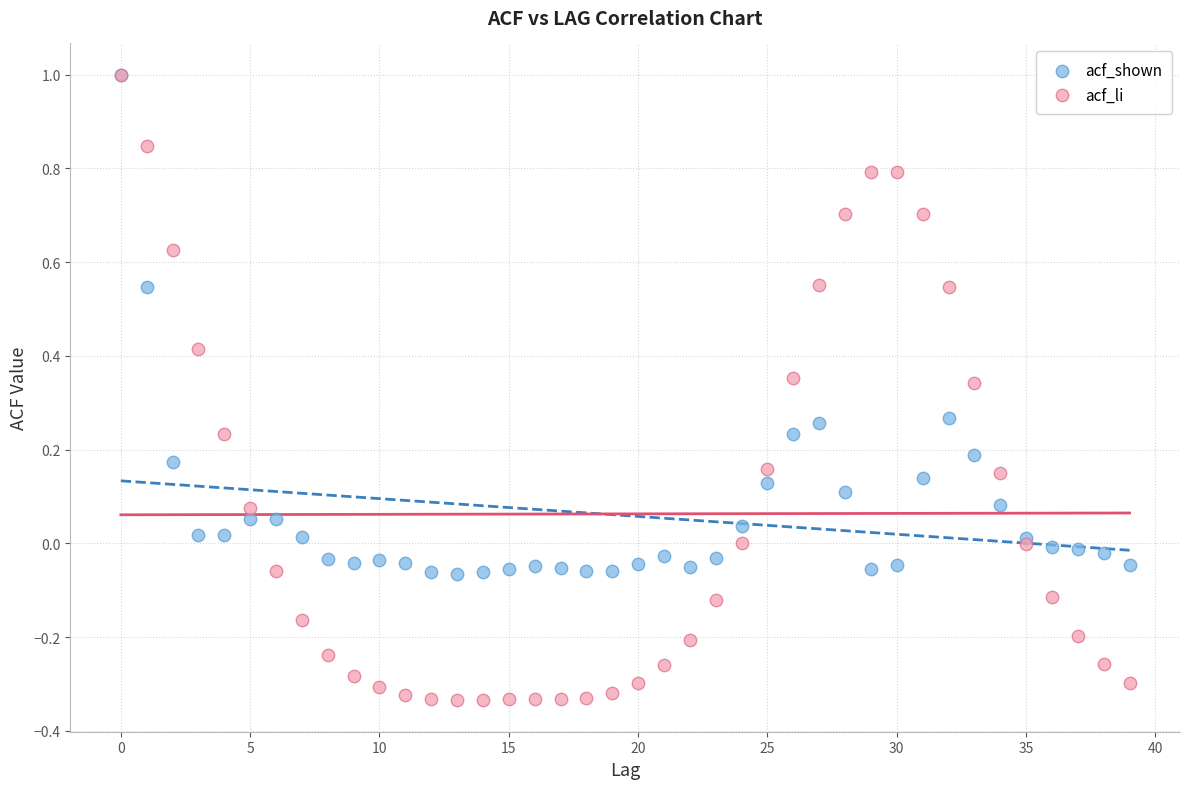

What are all the series names shown in the legend?

acf_shown, acf_li